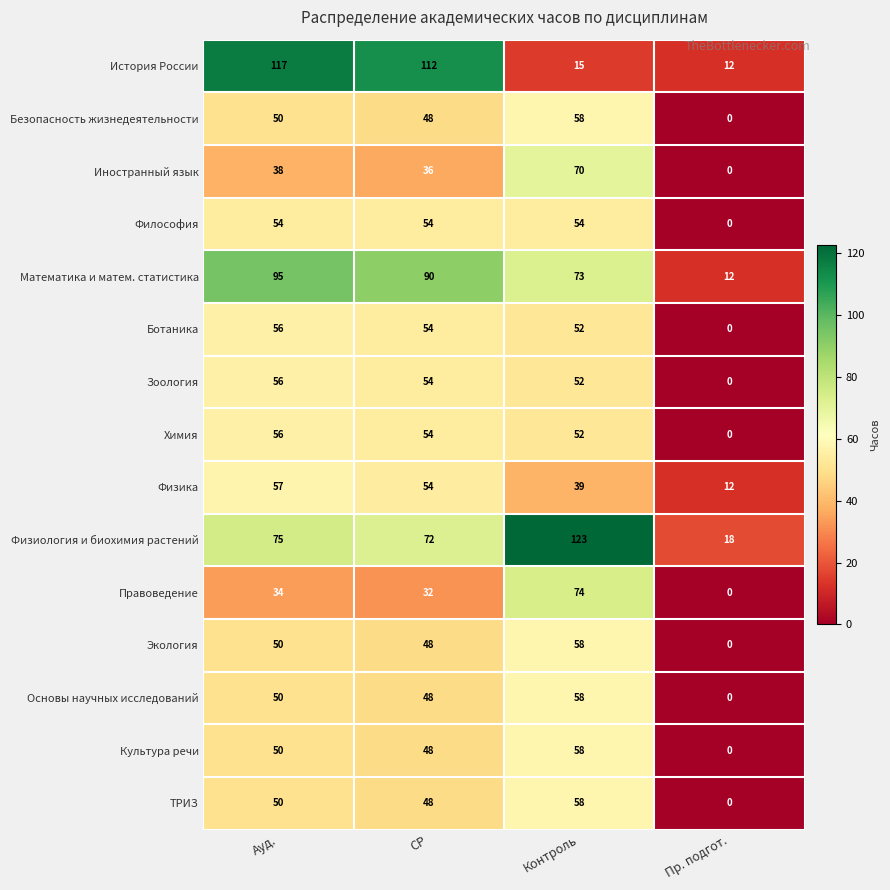

The Экология series shows 50 at Ауд.. True or false?

True